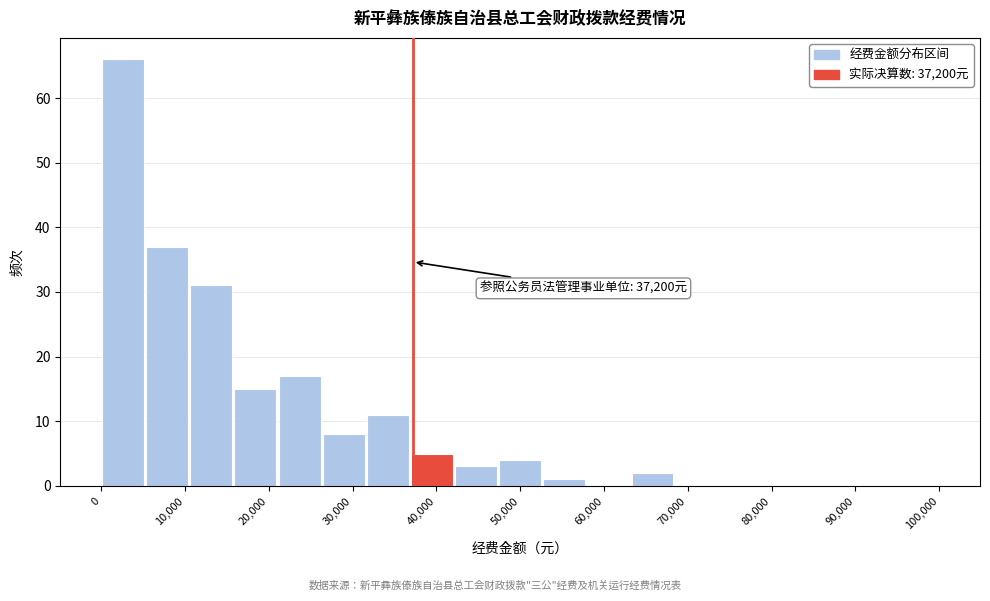

Over which range of the x-axis is the bar tallest?

0 to 5000